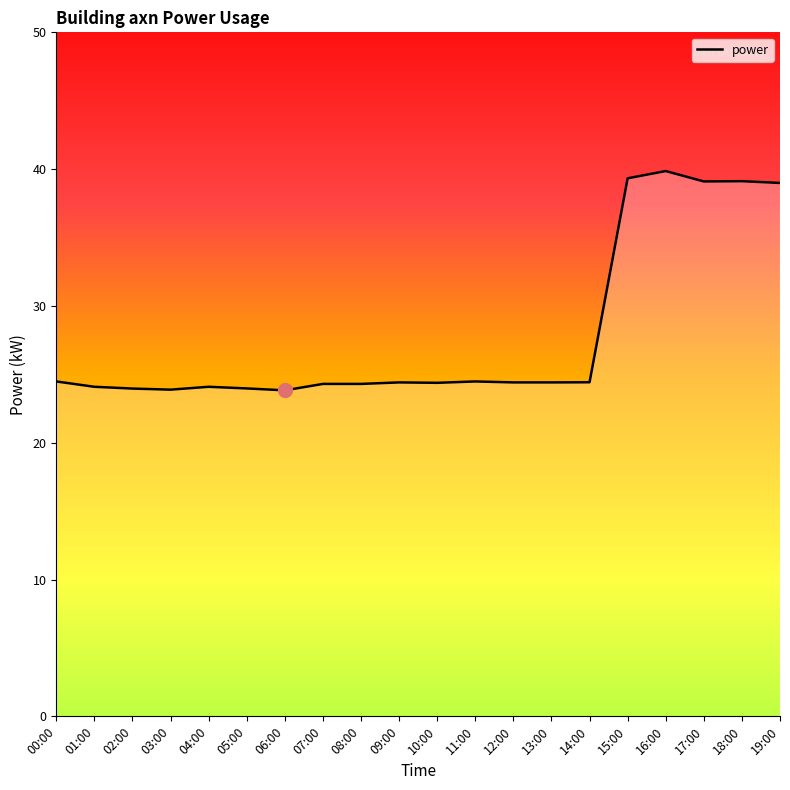

Between 12:00 and 02:00, which is larger?

12:00